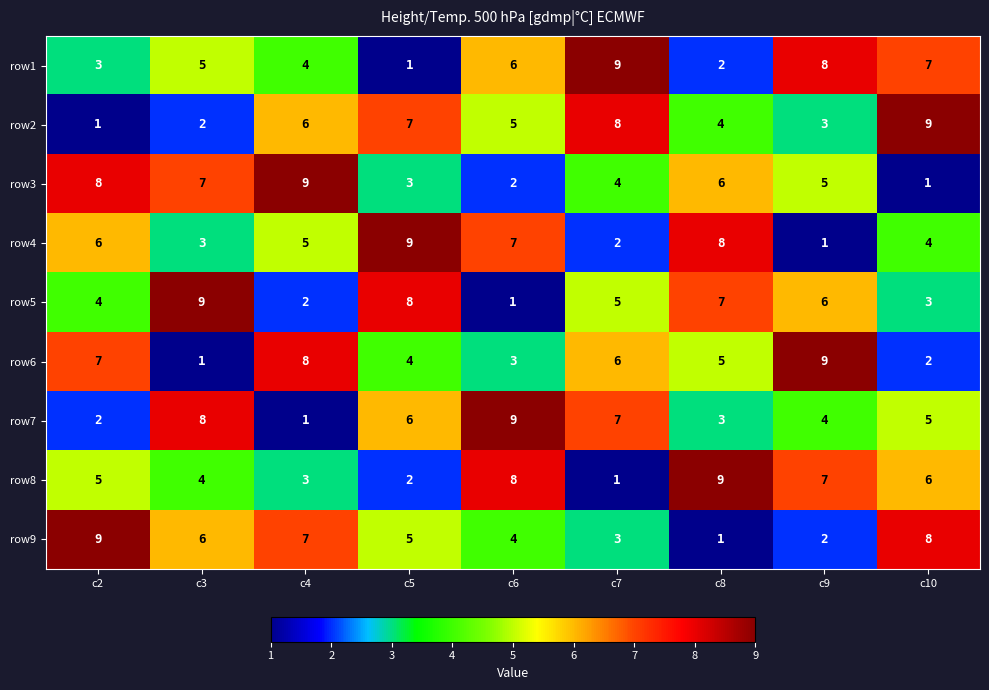

What is the minimum value shown in the chart?

1